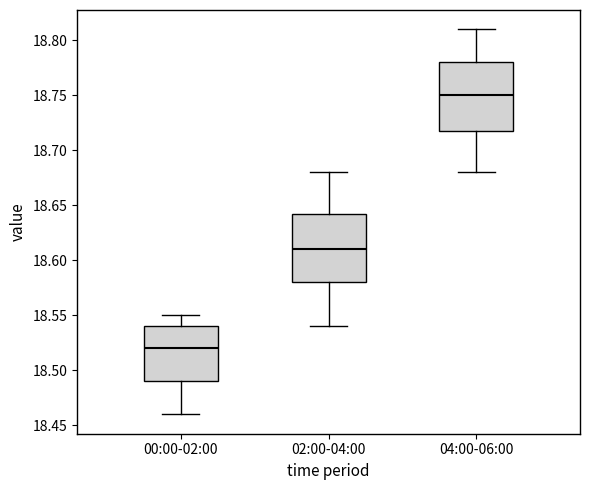

Where does the median line of the box for 00:00-02:00 sit on the y-axis? The values are not printed on the chart, so give them approximately, as read against the axis.

18.520